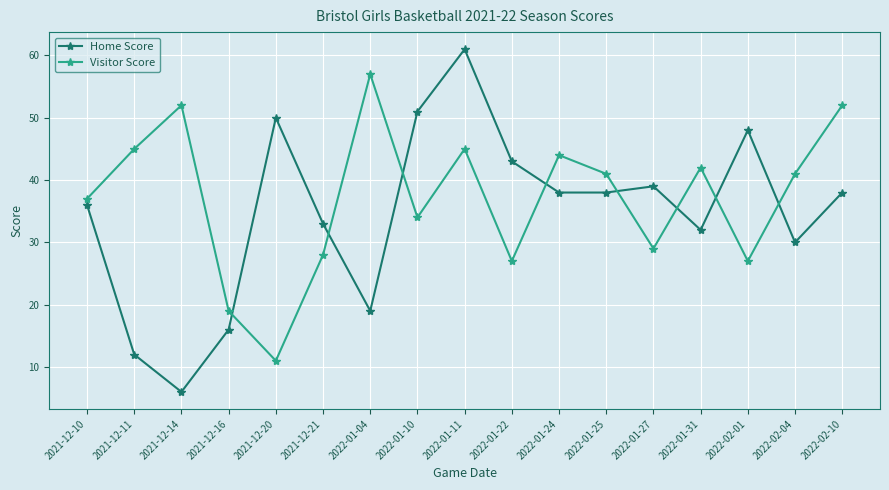

Reading left to right, list all the values displayed in this chart.

Home Score: 36	12	6	16	50	33	19	51	61	43	38	38	39	32	48	30	38
Visitor Score: 37	45	52	19	11	28	57	34	45	27	44	41	29	42	27	41	52